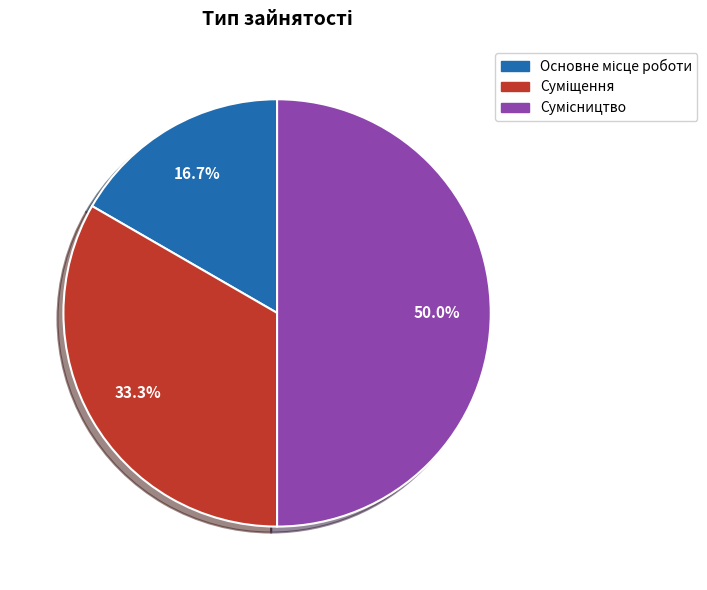

How many segments does this pie chart have?

3